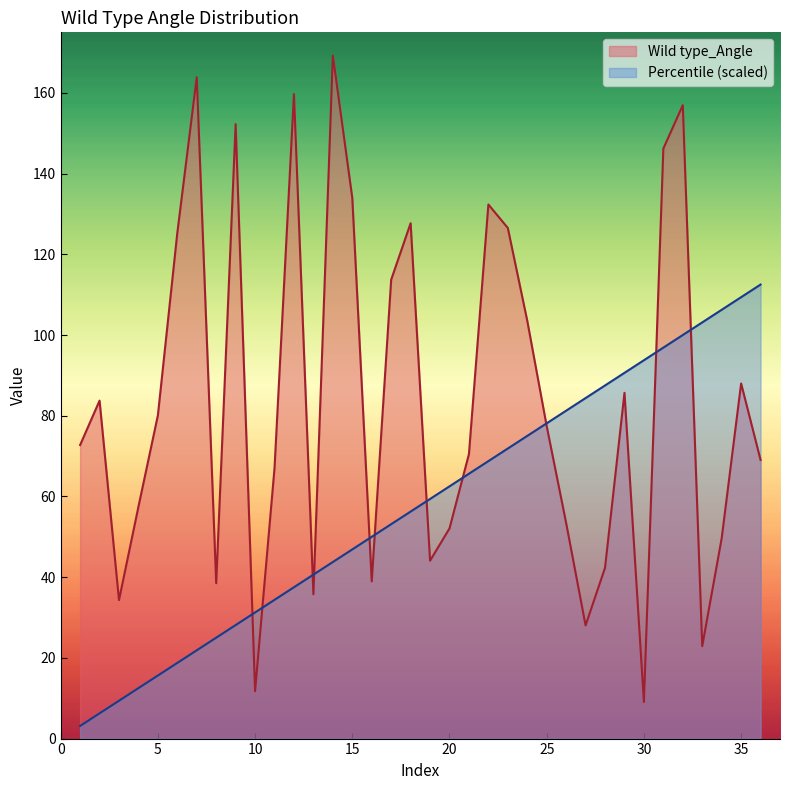

What is the value of the Wild type_Angle point at the 27th from the left?

28.0